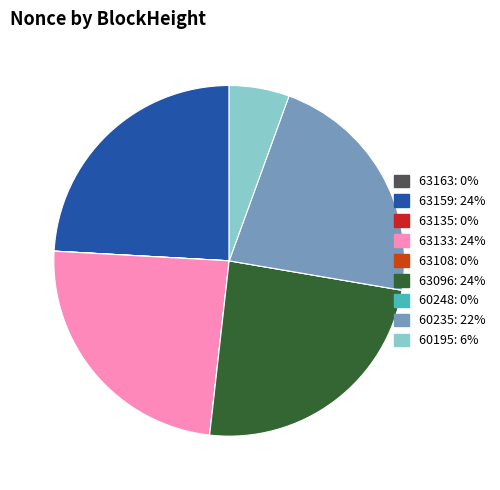

How many segments does this pie chart have?

9